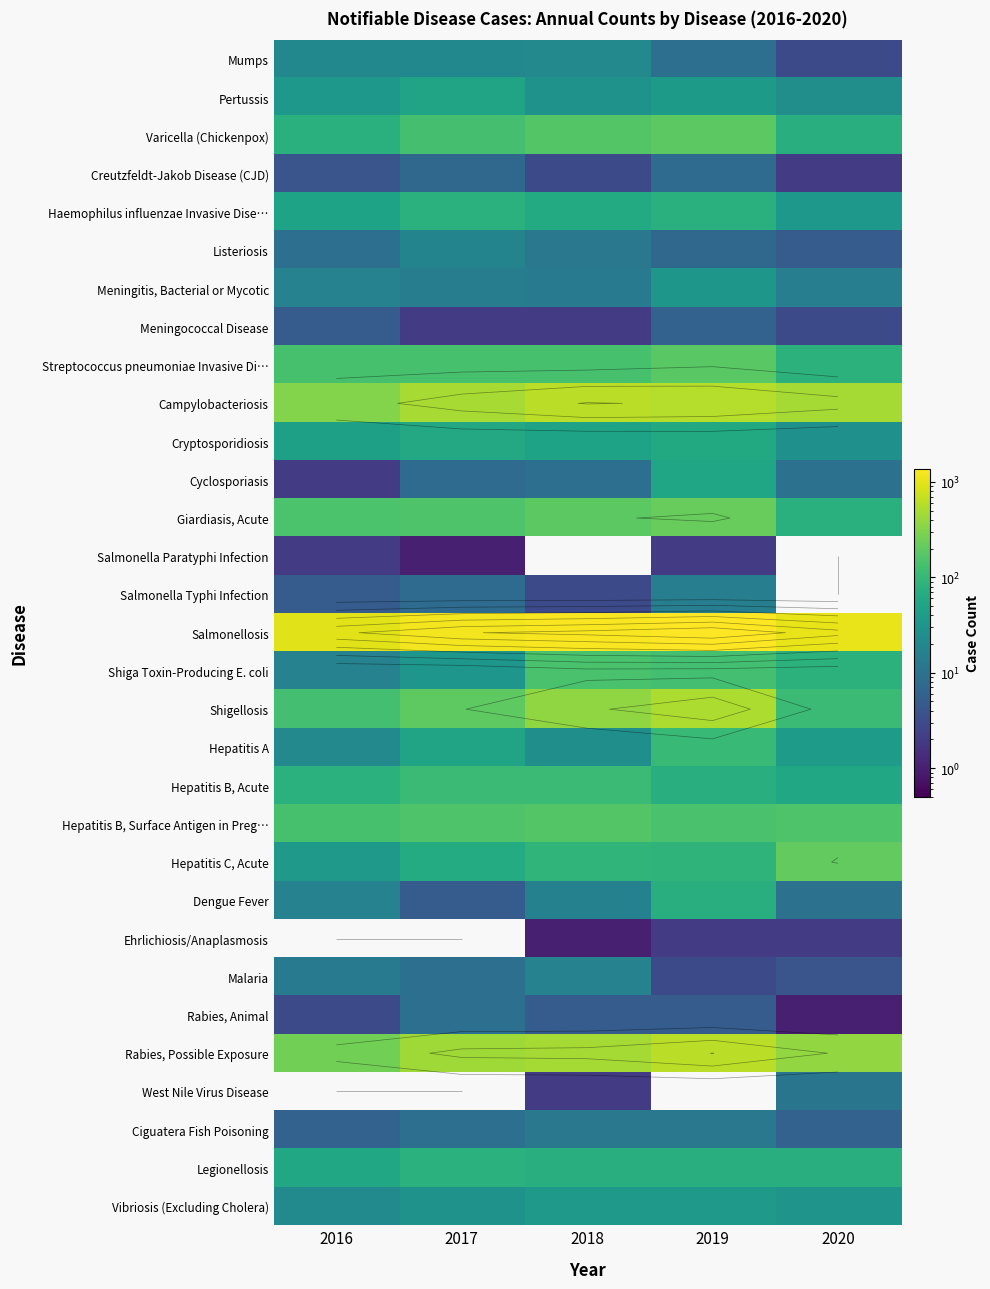

True or false: Malaria has a value of 9 at 2017.

True